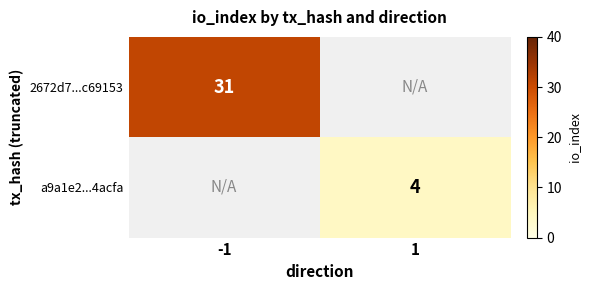

Is it true that a9a1e2...4acfa equals 2 at 1?

False